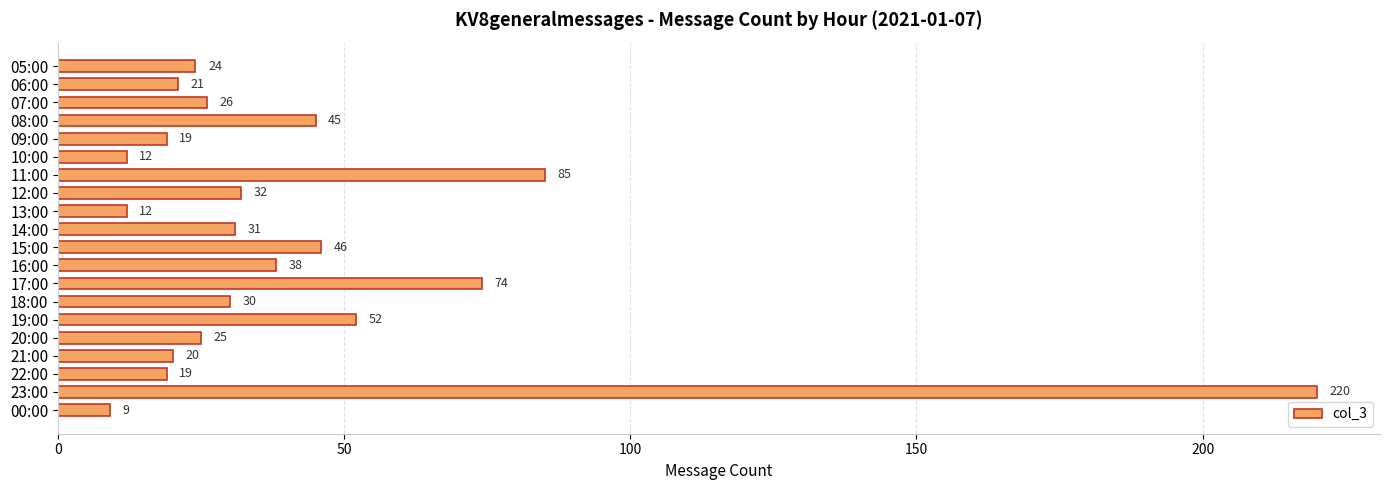

Reading top to bottom, list all the values displayed in this chart.

05:00=24	06:00=21	07:00=26	08:00=45	09:00=19	10:00=12	11:00=85	12:00=32	13:00=12	14:00=31	15:00=46	16:00=38	17:00=74	18:00=30	19:00=52	20:00=25	21:00=20	22:00=19	23:00=220	00:00=9